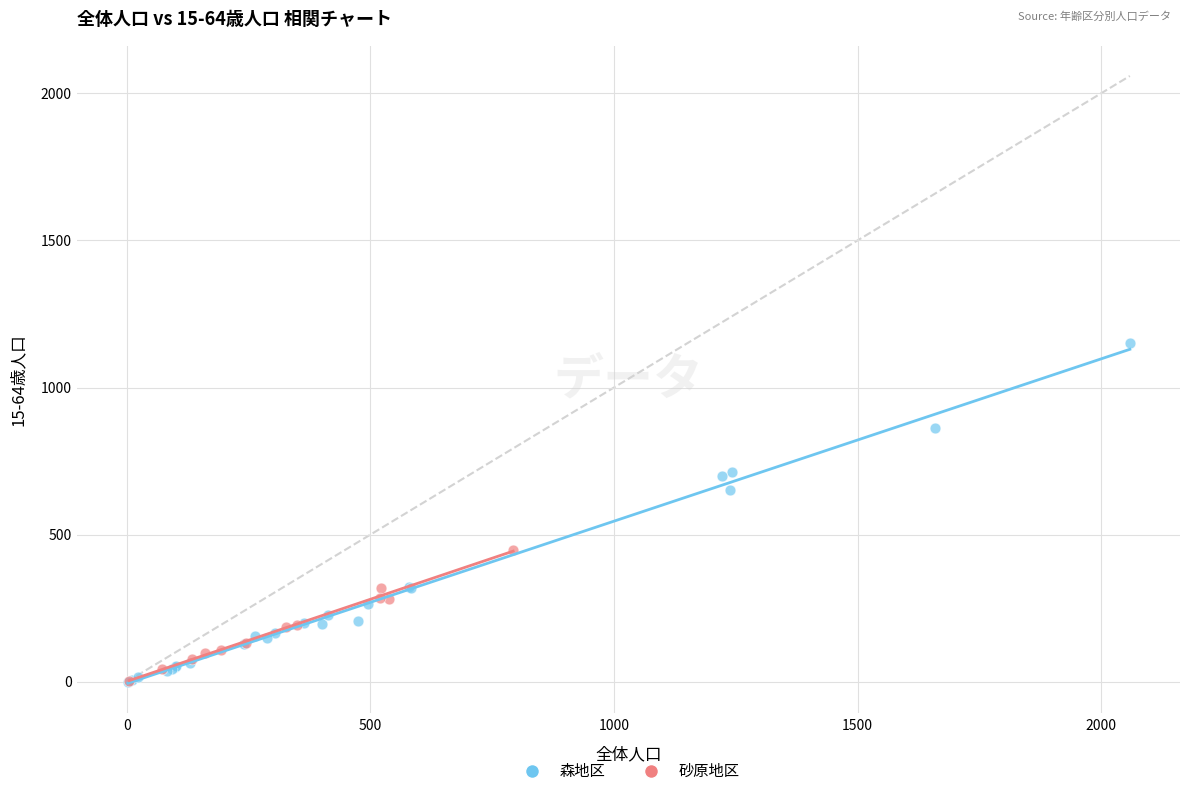

Which series has the largest Y range (max minus min)?

森地区